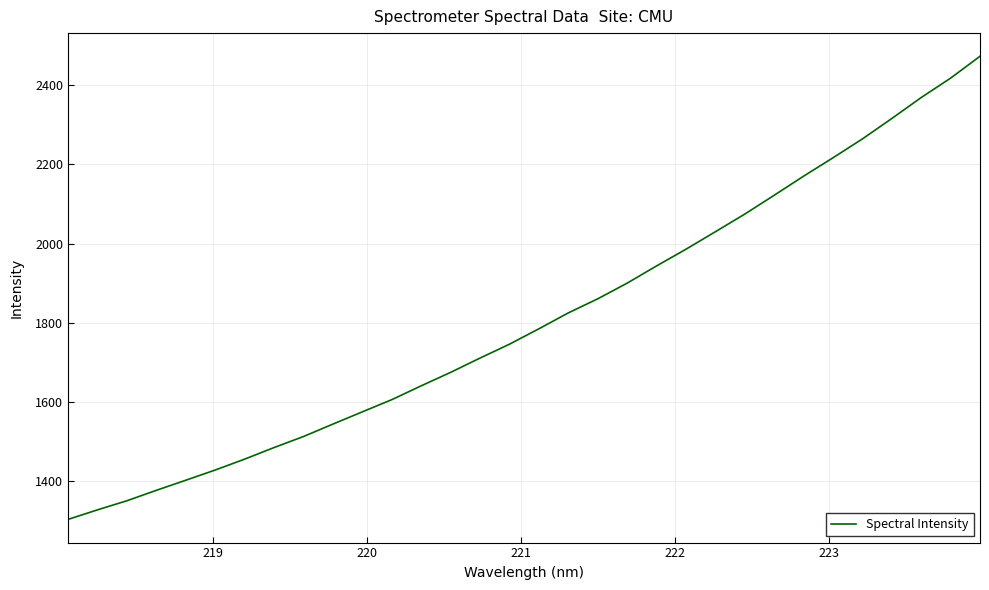

What is the greatest value displayed?

2473.2